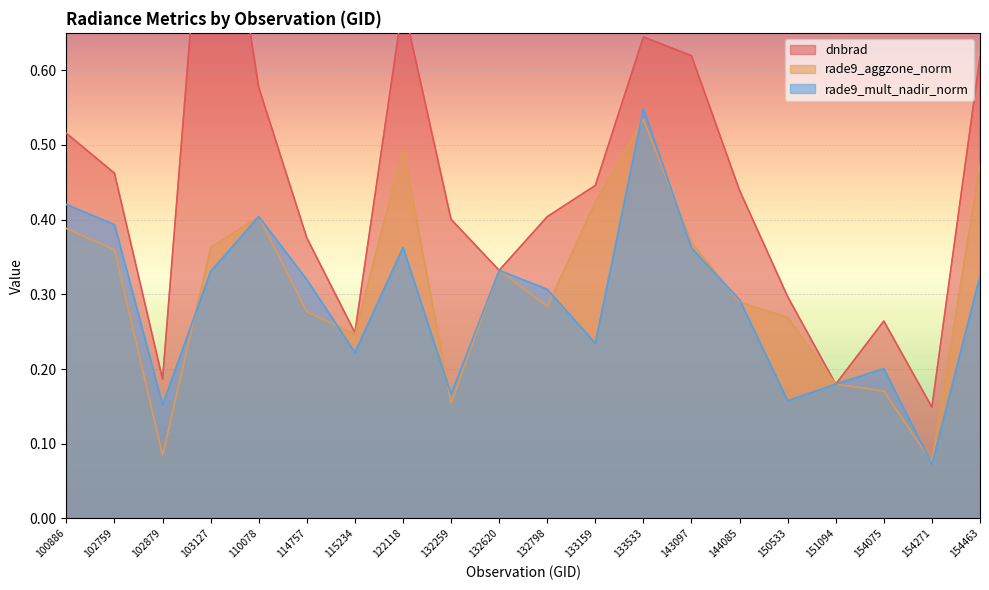

What is the average value of the rade9_mult_nadir_norm series?

0.3